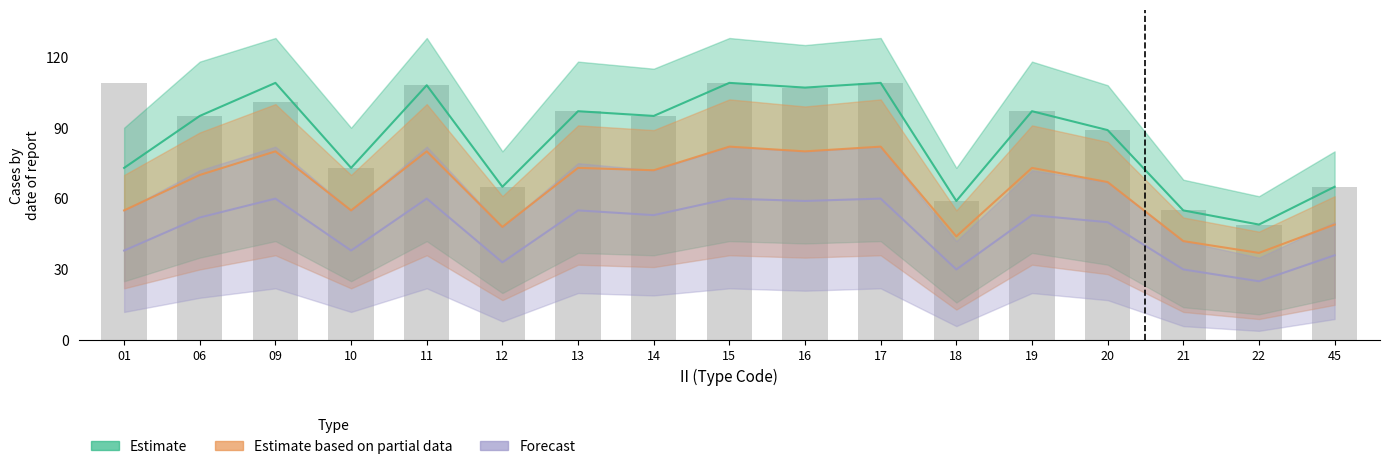

Rank the series at 14 from lowest to highest value.

Forecast, Estimate based on partial data, Estimate